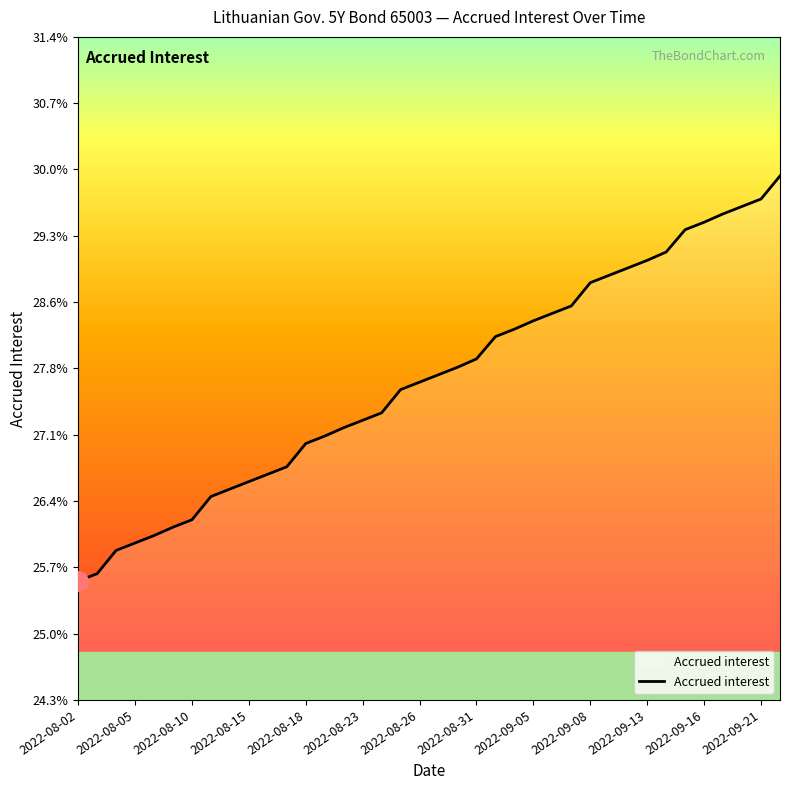

Does the chart have visible grid lines?

No